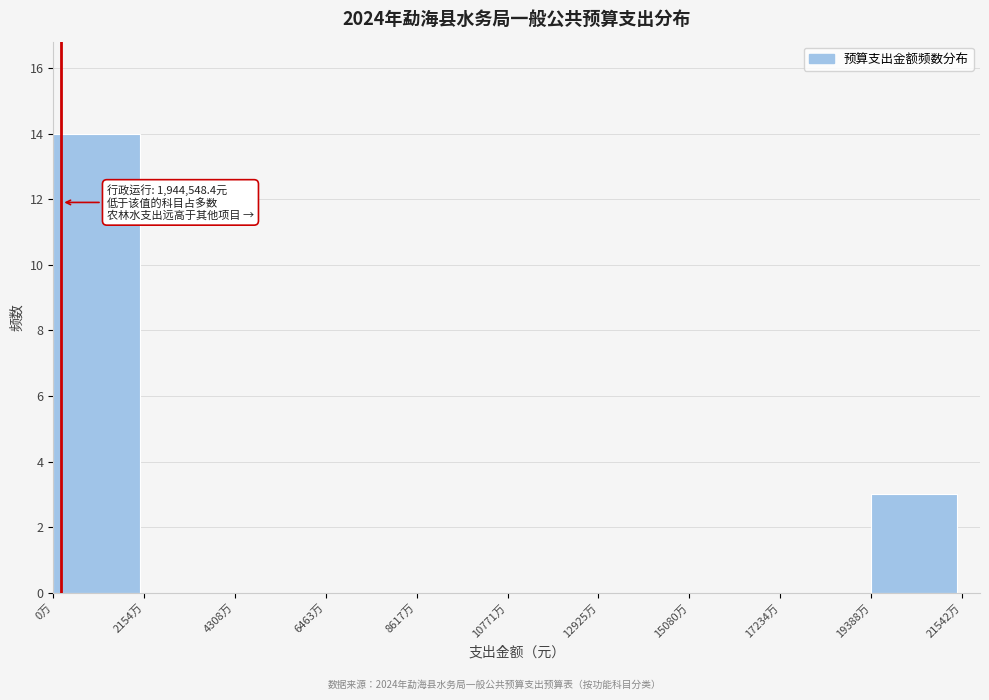

Reading right to left, transcribe all the data shown in this chart.

19388万=3	17234万=0	15080万=0	12925万=0	10771万=0	8617万=0	6463万=0	4308万=0	2154万=0	0万=14